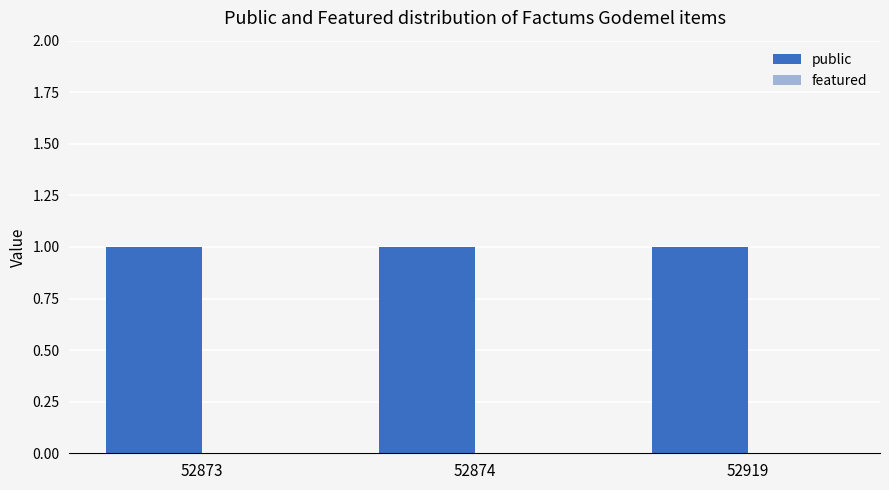

The value of public at 52874 is 0. True or false?

False